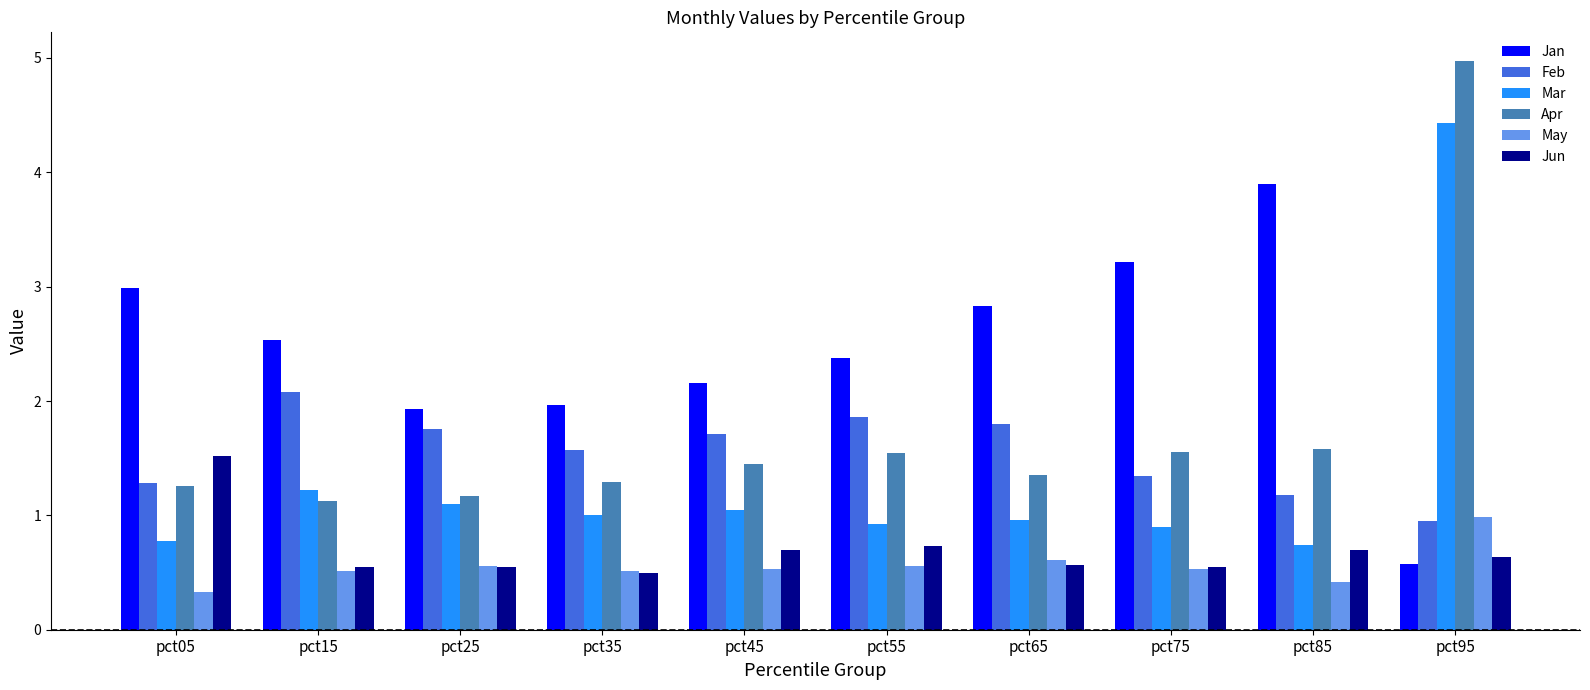

List the series in order of their peak value, lowest first.

May, Jun, Feb, Jan, Mar, Apr